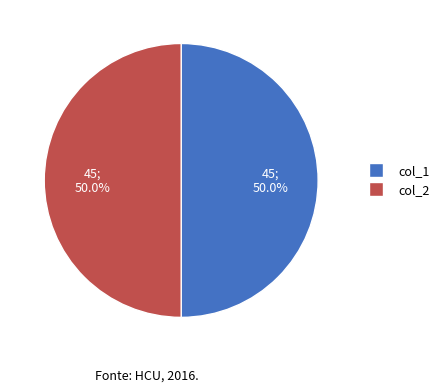

Approximately how many times larger is the value at col_1 compared to col_2?

1.0